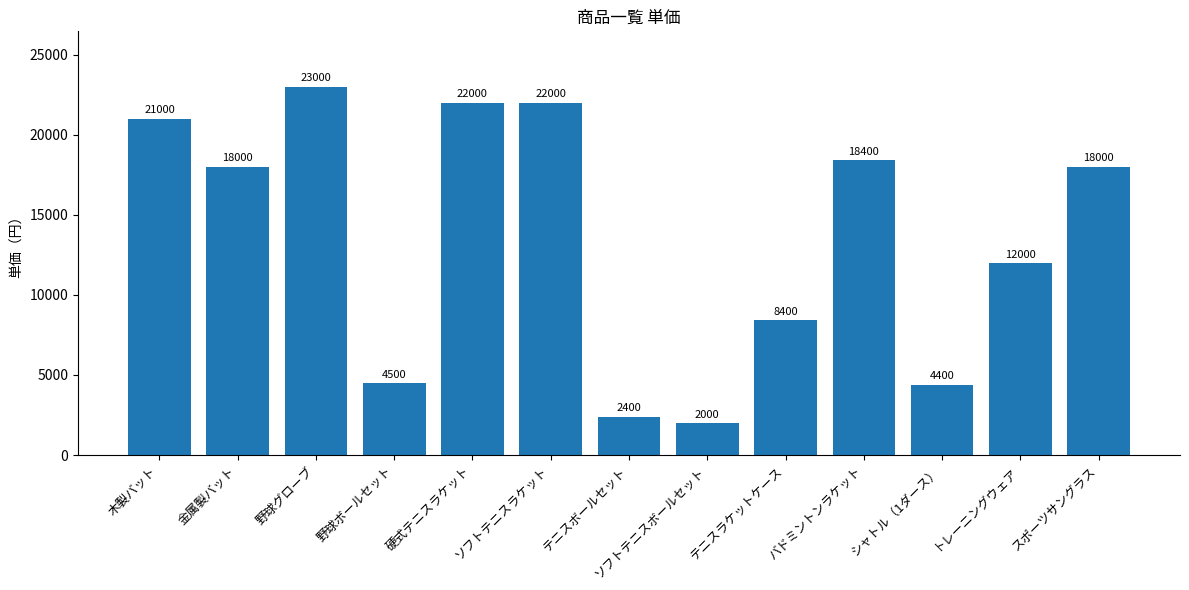

What is the change in value from シャトル（1ダース） to スポーツサングラス?

+13600